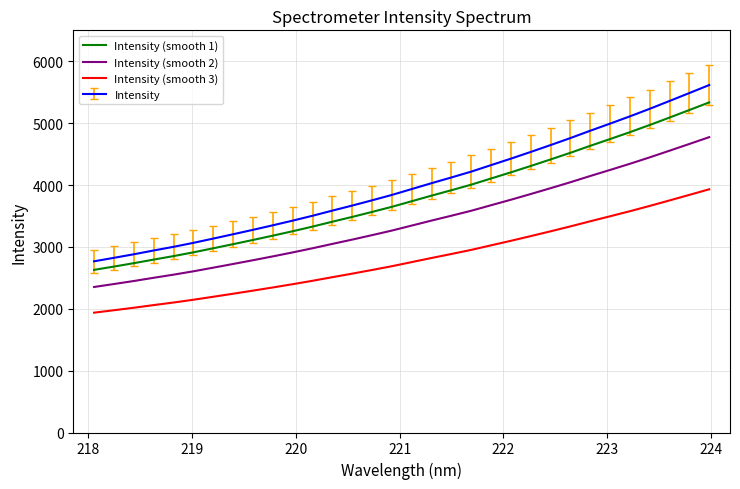

Rank the series by their average value, from highest to lowest.

Intensity, Intensity (smooth 1), Intensity (smooth 2), Intensity (smooth 3)